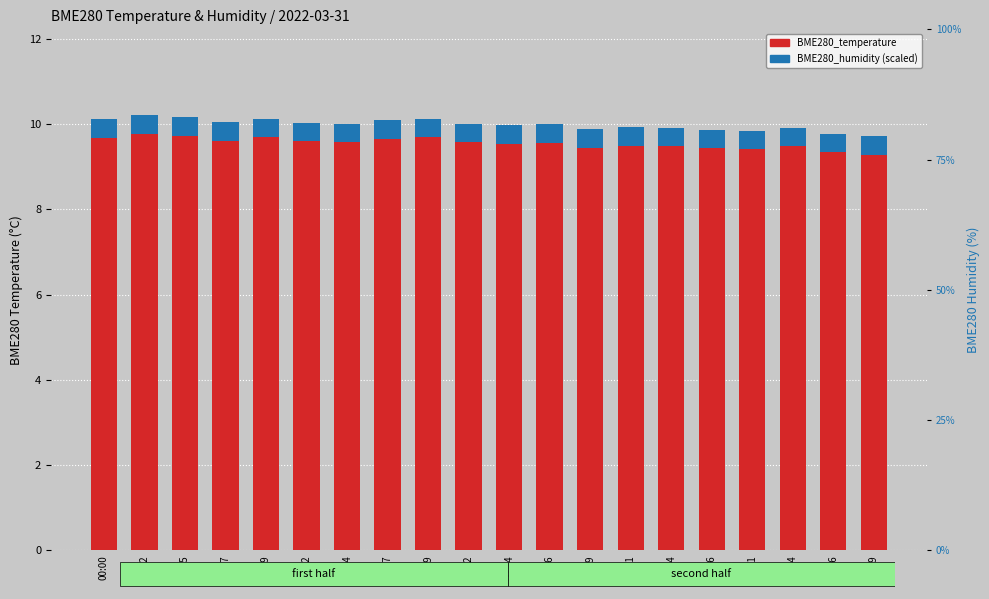

Reading left to right, transcribe all the data shown in this chart.

BME280_temperature: 00:00=9.7	00:02=9.8	00:05=9.7	00:07=9.6	00:09=9.7	00:12=9.6	00:14=9.6	00:17=9.7	00:19=9.7	00:22=9.6	00:24=9.5	00:26=9.6	00:29=9.4	00:31=9.5	00:34=9.5	00:36=9.4	00:41=9.4	00:44=9.5	00:46=9.3	00:49=9.3
BME280_humidity (scaled): 00:00=0.4	00:02=0.4	00:05=0.4	00:07=0.4	00:09=0.4	00:12=0.4	00:14=0.4	00:17=0.4	00:19=0.4	00:22=0.4	00:24=0.4	00:26=0.4	00:29=0.4	00:31=0.4	00:34=0.4	00:36=0.4	00:41=0.4	00:44=0.4	00:46=0.4	00:49=0.4